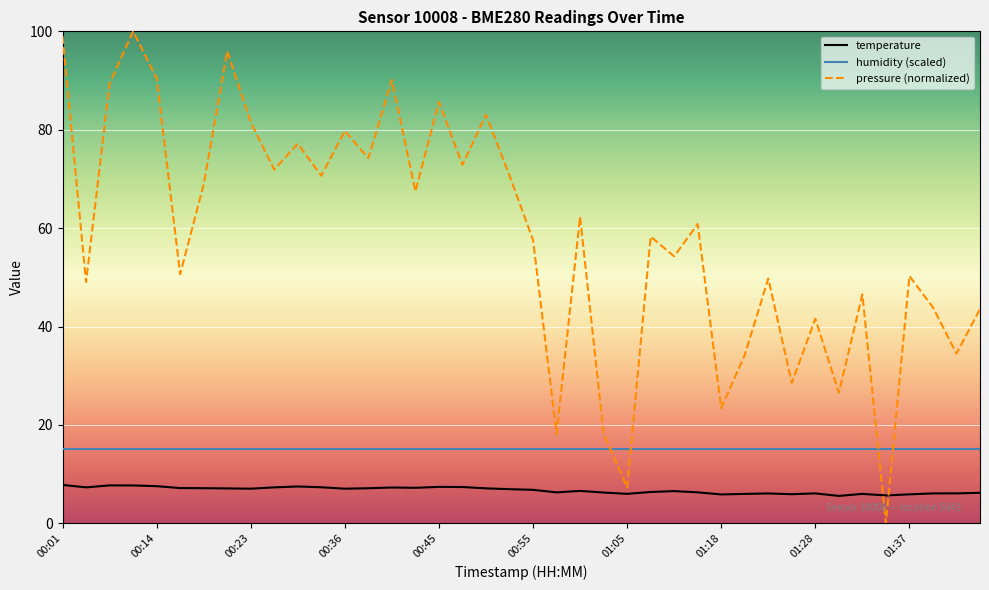

Does the chart display data point markers on the line(s)?

No